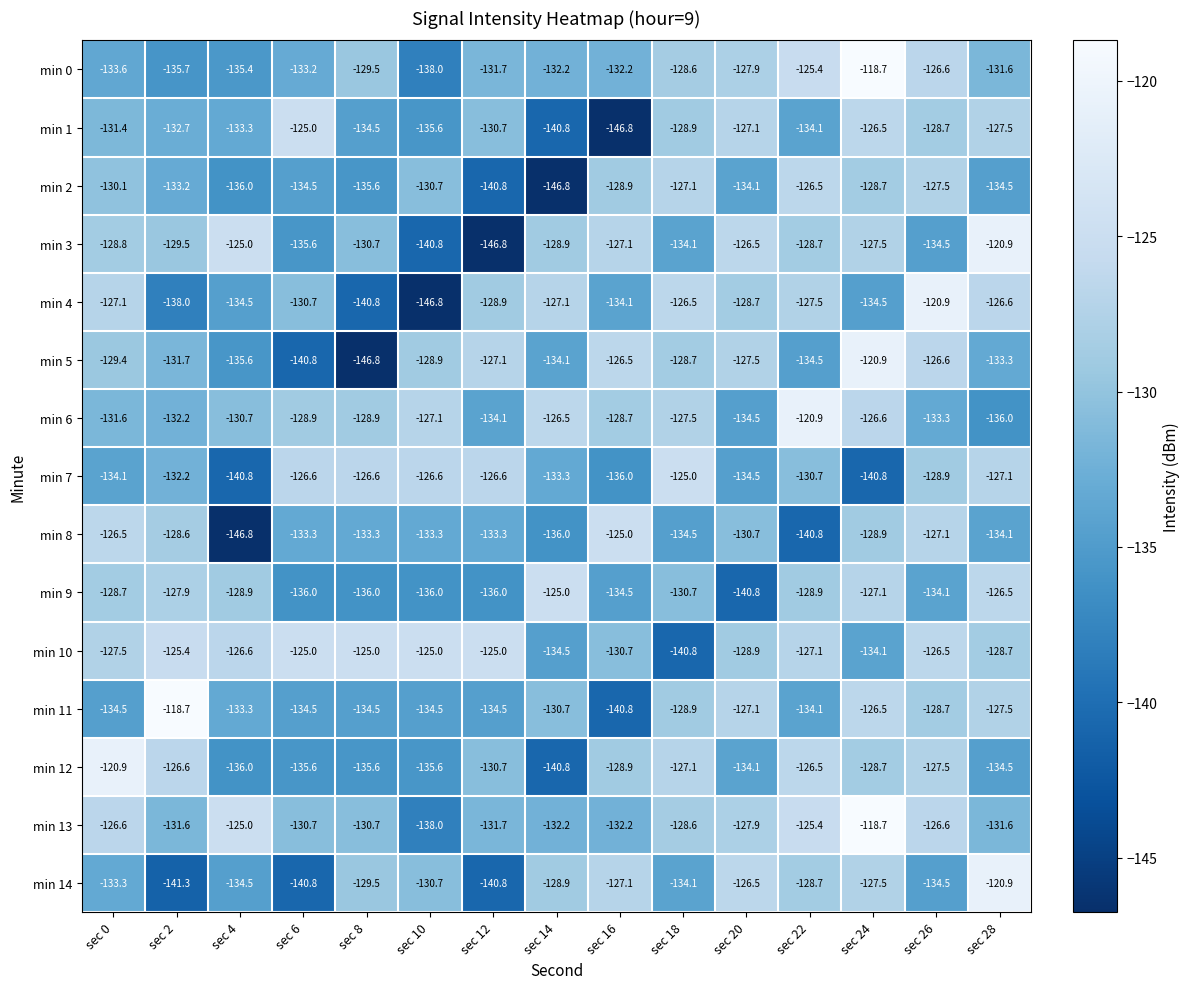

At which label does min 12 first exceed -130?

sec 0